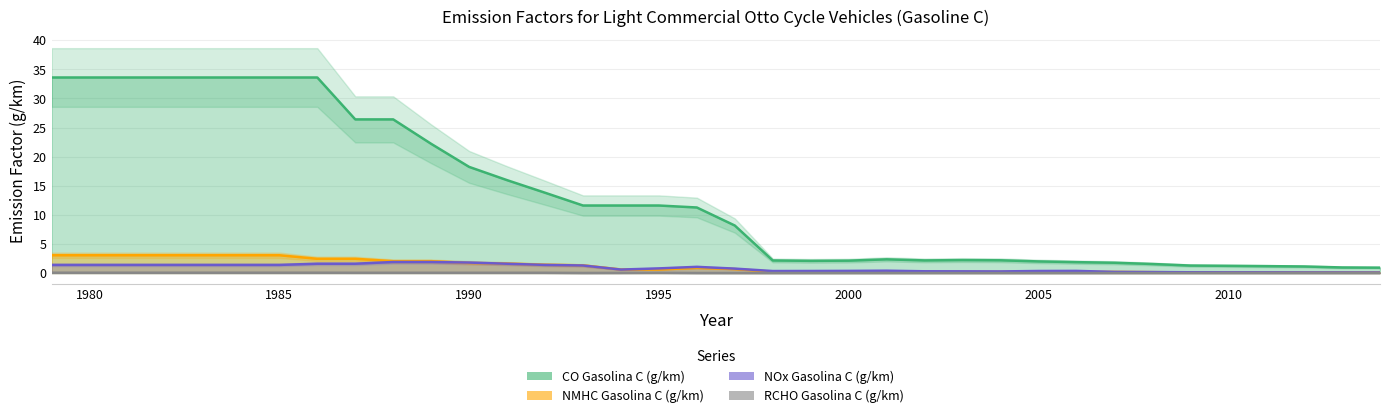

What is the value of the NMHC Gasolina C (g/km) point at the 12th from the left?

1.7